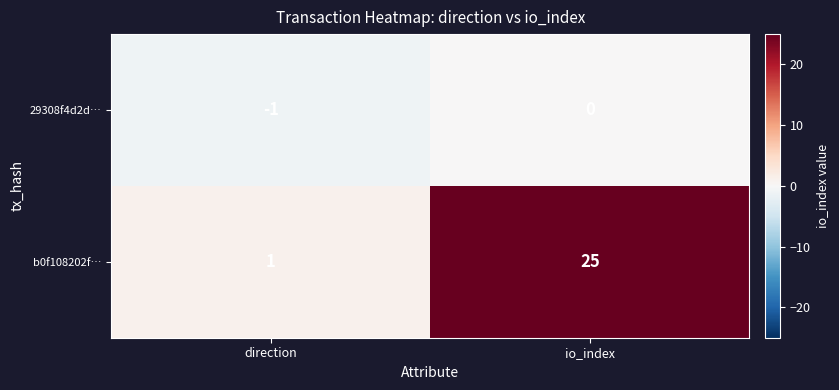

Which series has the widest spread of values?

b0f108202f…